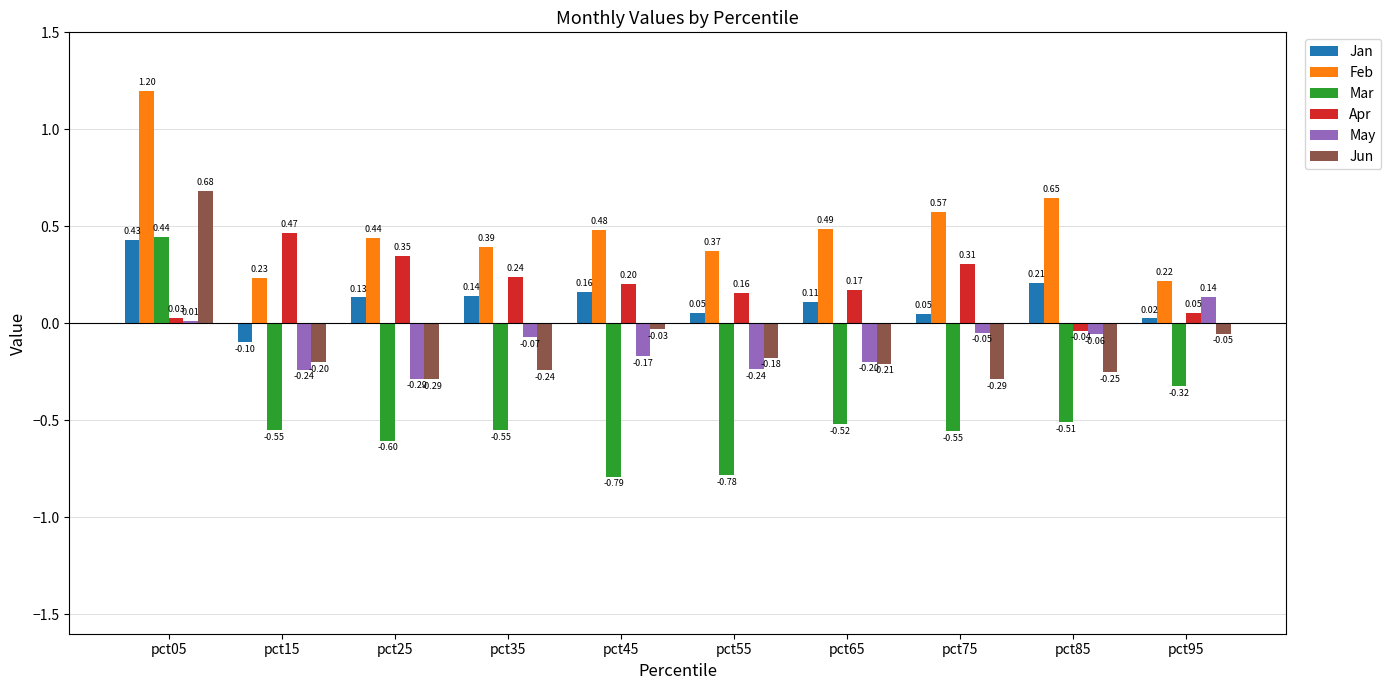

Between pct65 and pct95, which series saw the biggest shift?

May